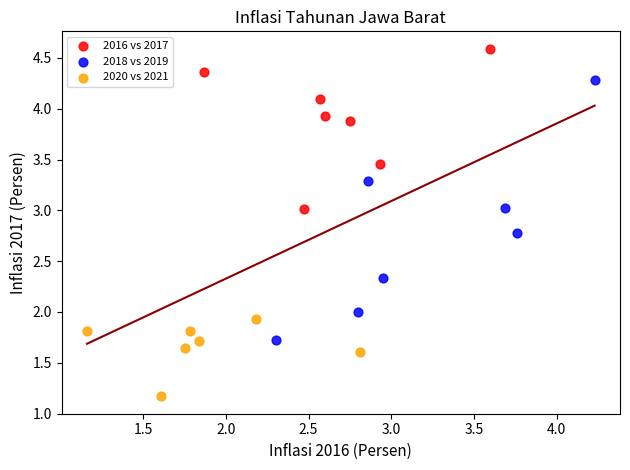

Which series reaches the minimum Y coordinate?

2020 vs 2021